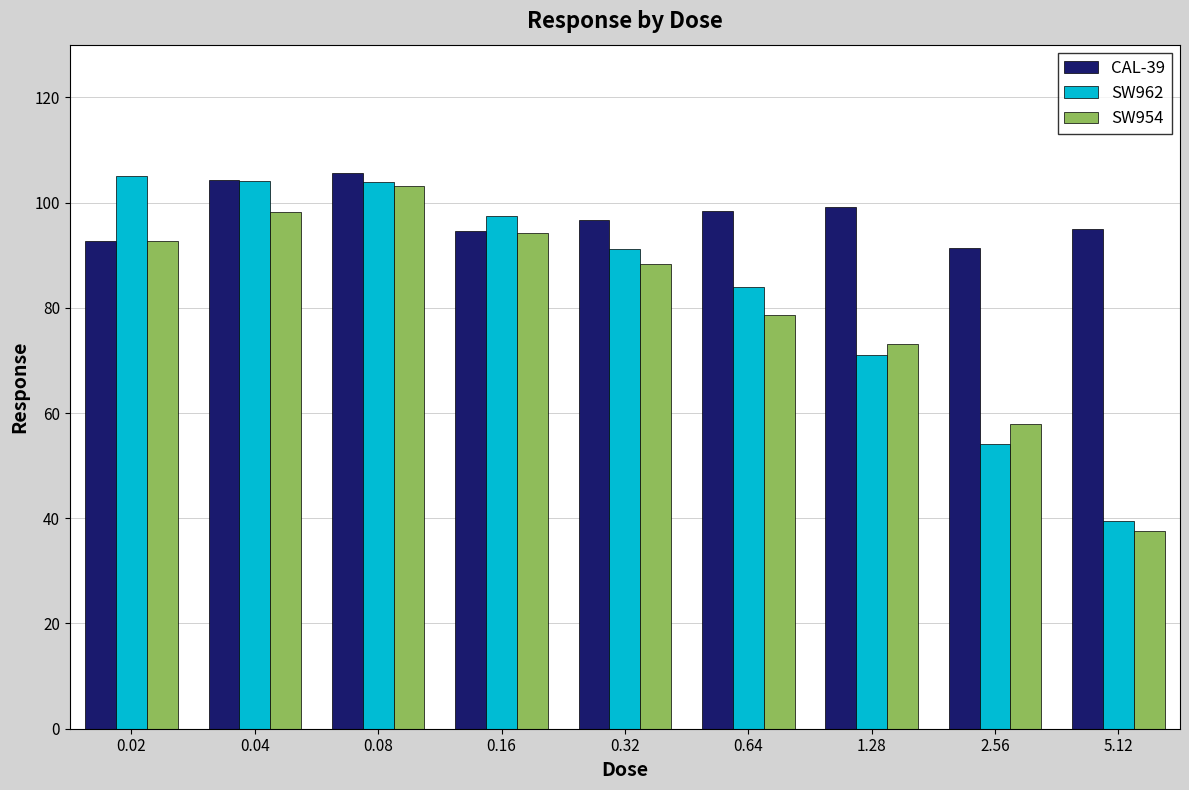

What is the label of the 6th bar from the left?

0.64